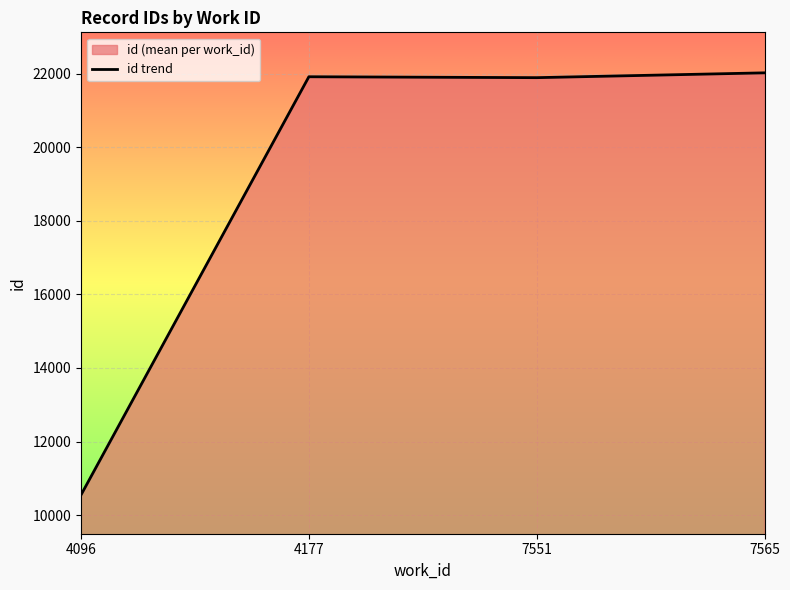

What is the value of the 1st point from the left?

10549.0